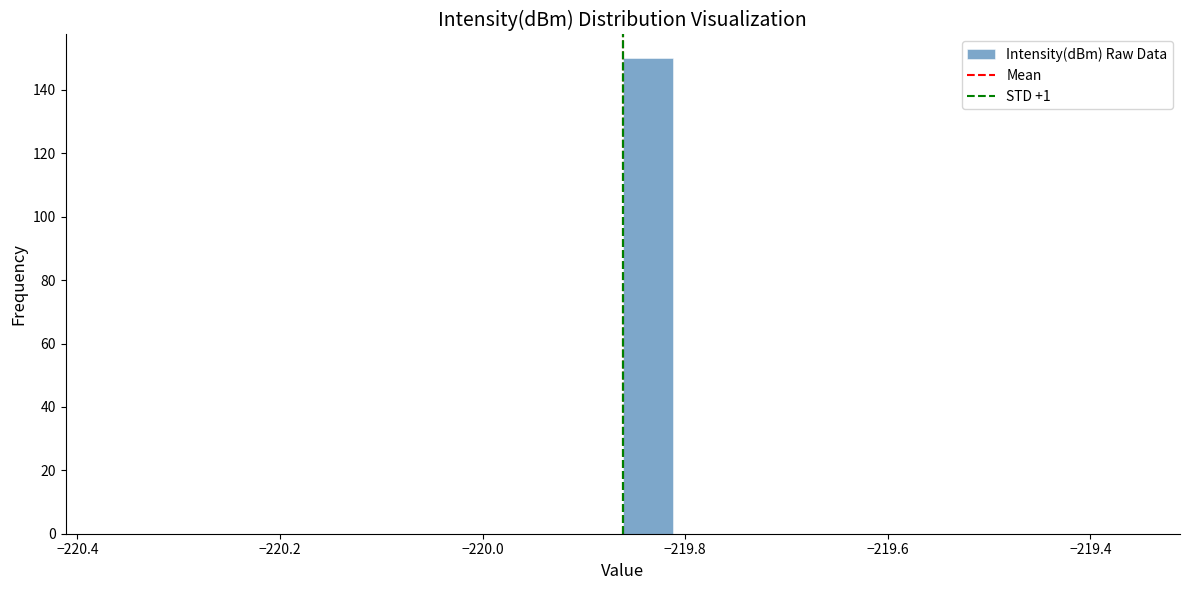

Around what value on the x-axis is the tallest bar? Give the approximate position of its centre, as read against the axis.

-219.84